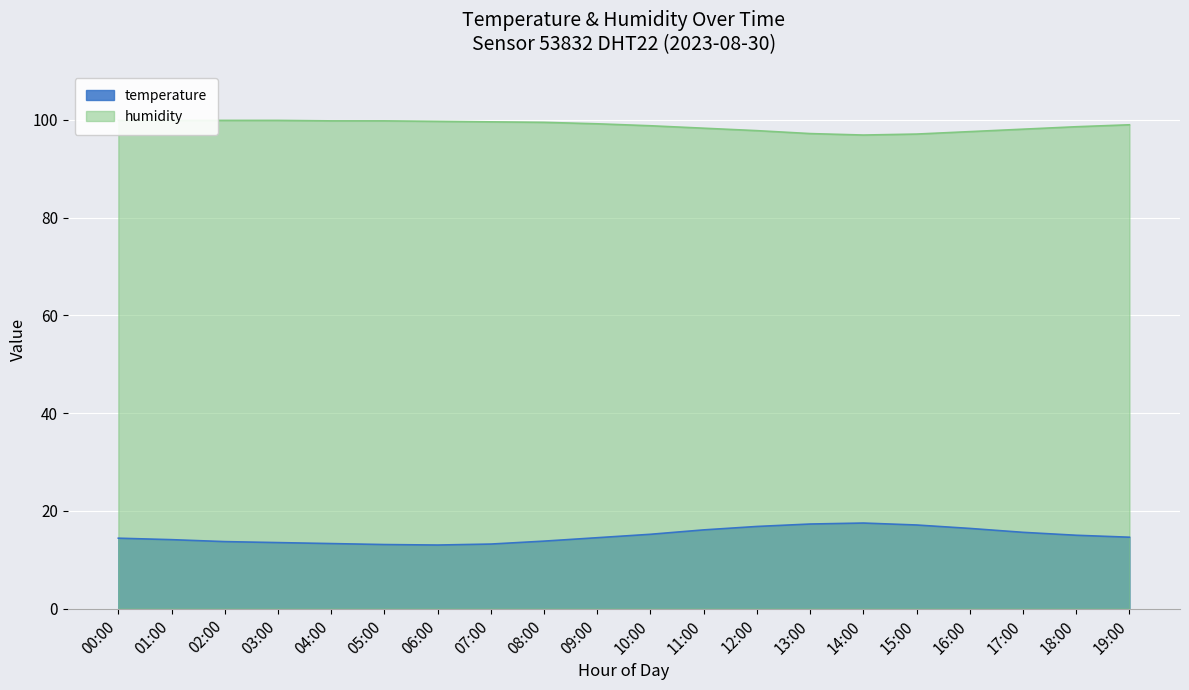

What is the greatest value displayed?

99.9